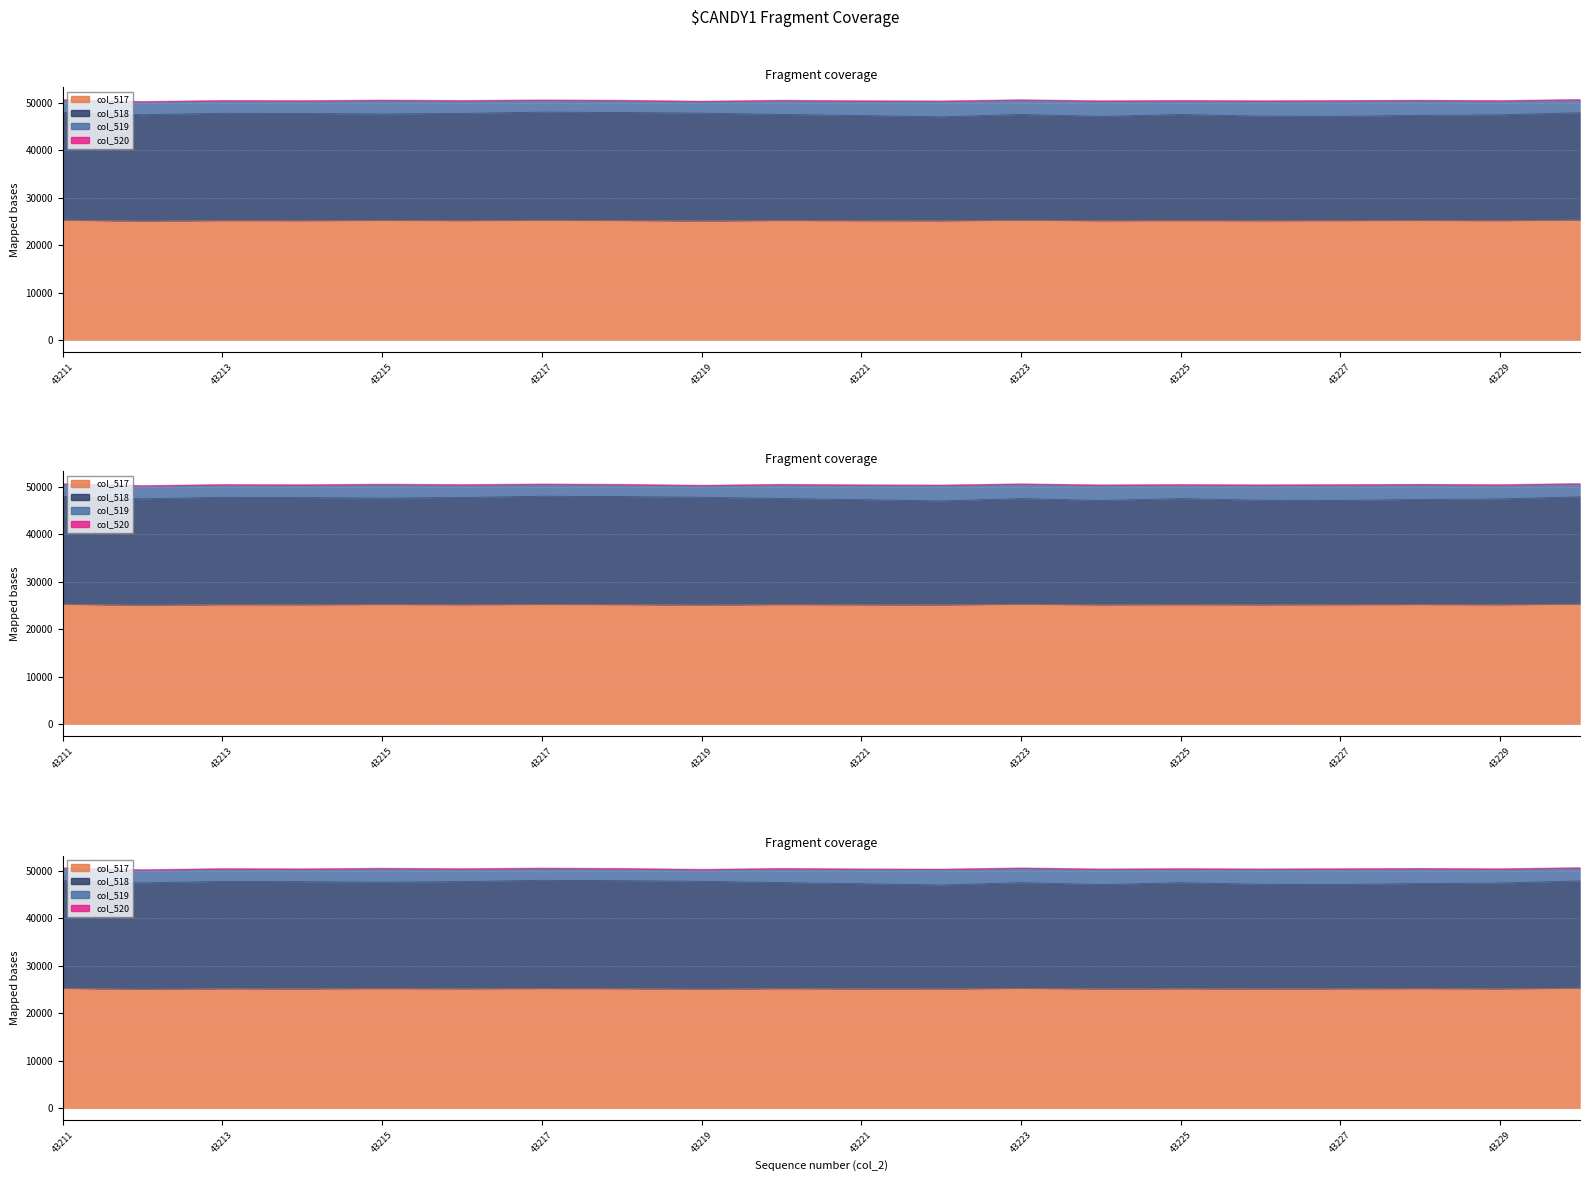

Does the chart display data point markers on the line(s)?

No